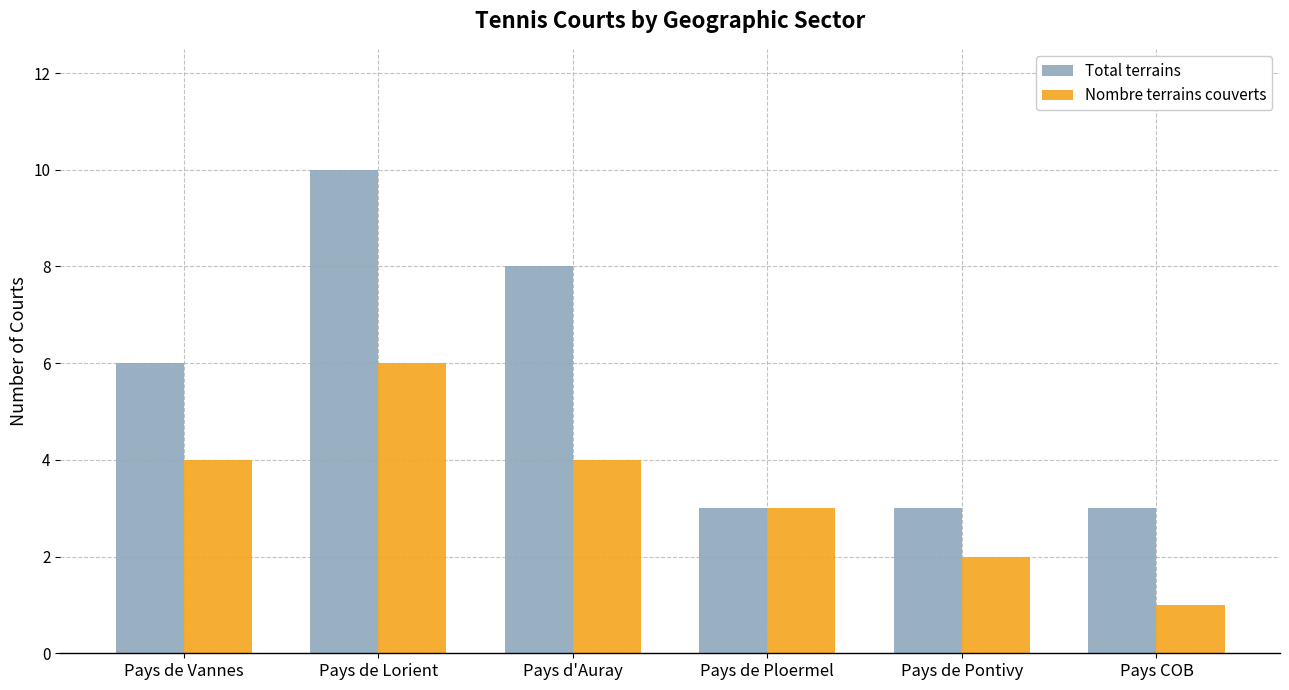

Count the Nombre terrains couverts values in the range 2 to 4.

4